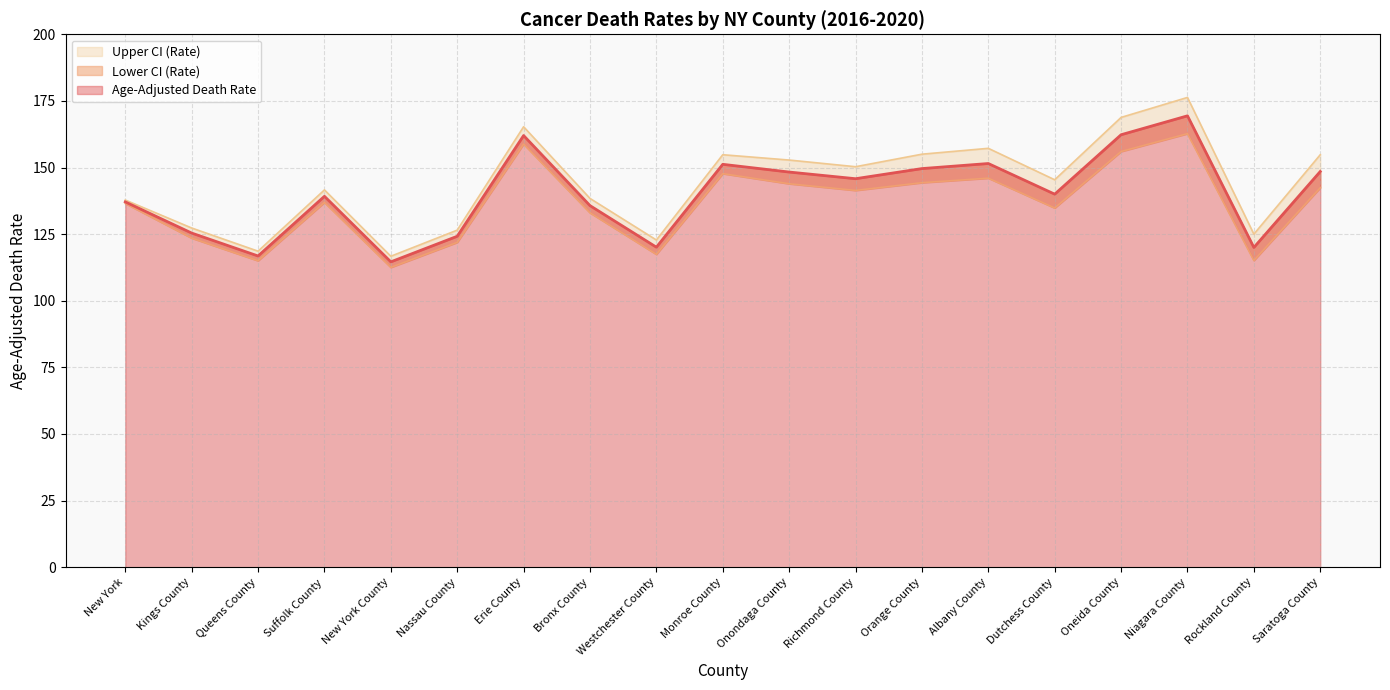

What is the minimum value shown in the chart?

112.5